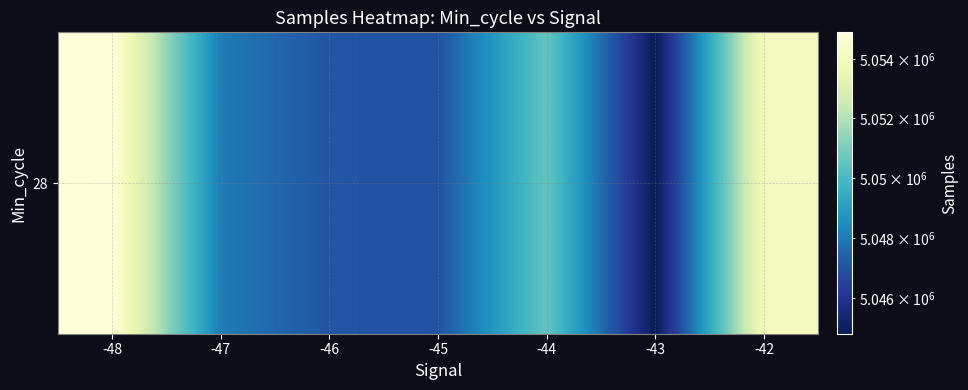

List the labels in order of value, largest first.

-48, -42, -44, -47, -46, -45, -43